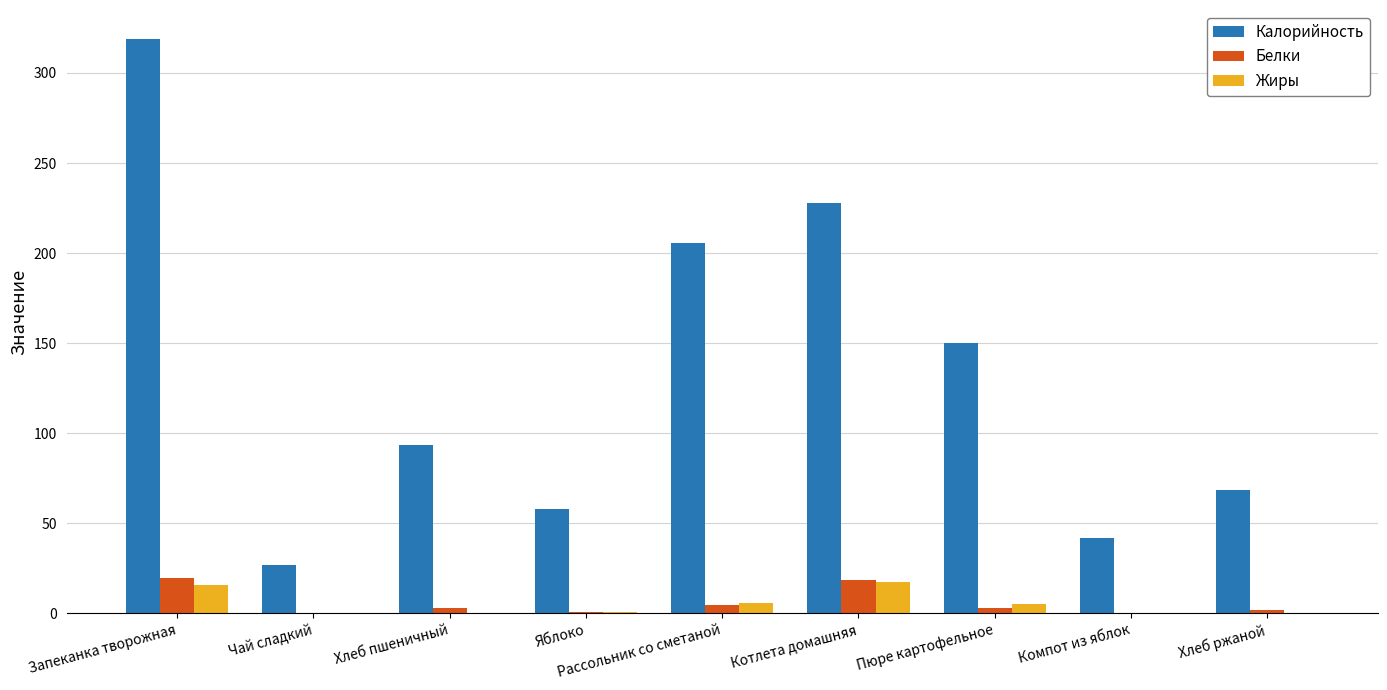

What is the total value across all series at Пюре картофельное?

158.2